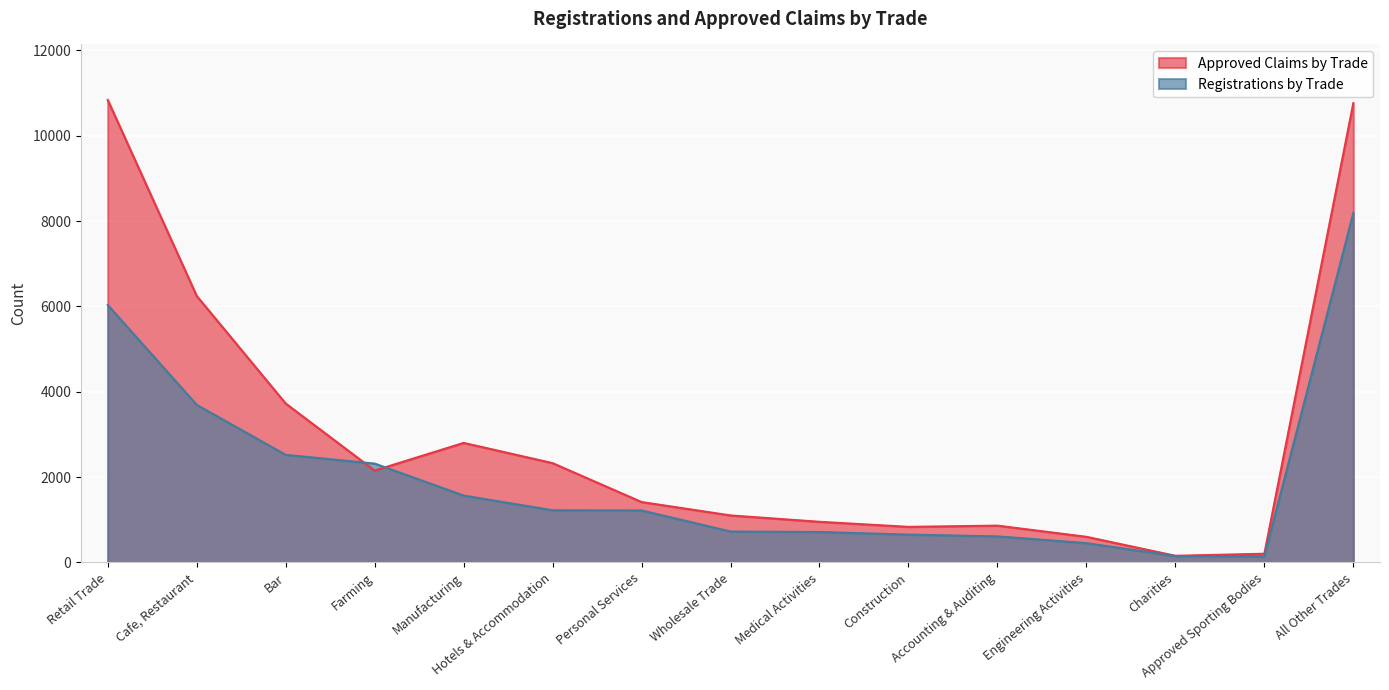

What is the label of the 8th point from the right?

Wholesale Trade